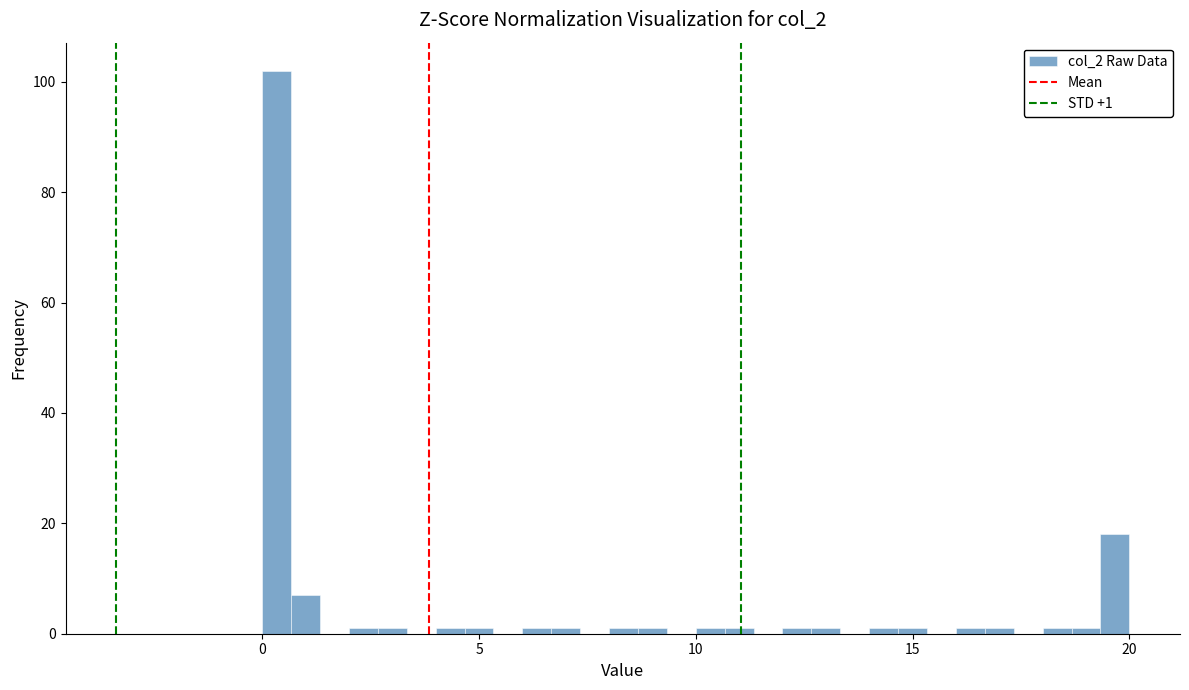

Read against the x-axis, roughly where is the centre of the tallest bar?

0.5